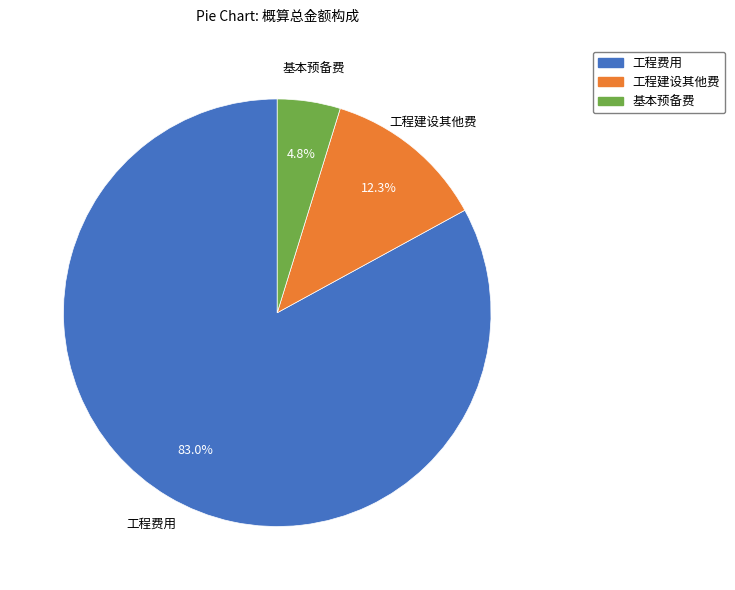

Count the number of slices in the pie.

3